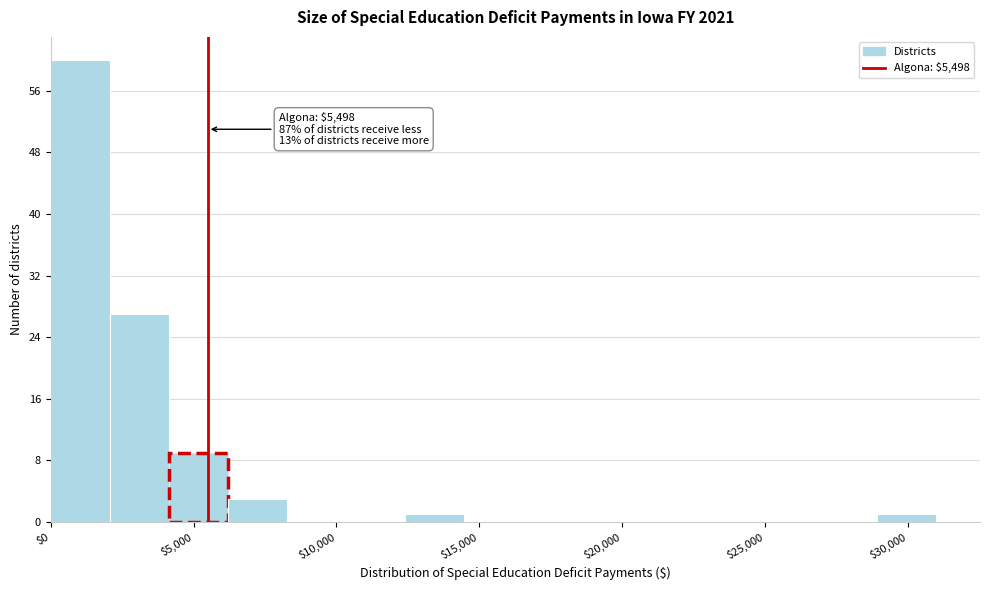

Over which range of the x-axis is the bar tallest?

0 to 2000